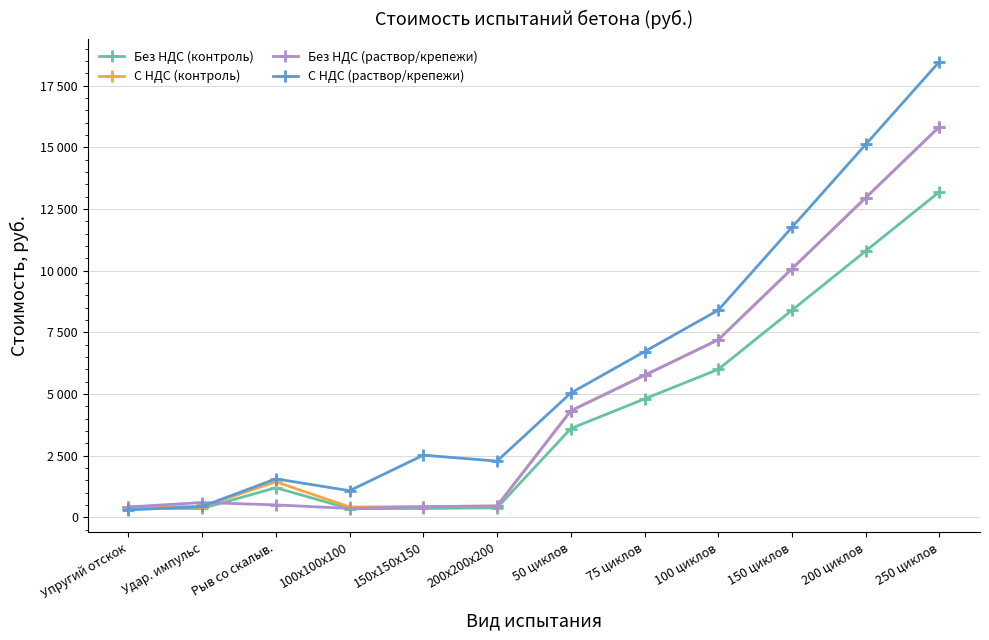

Which label corresponds to the smallest value in the chart?

Упругий отскок